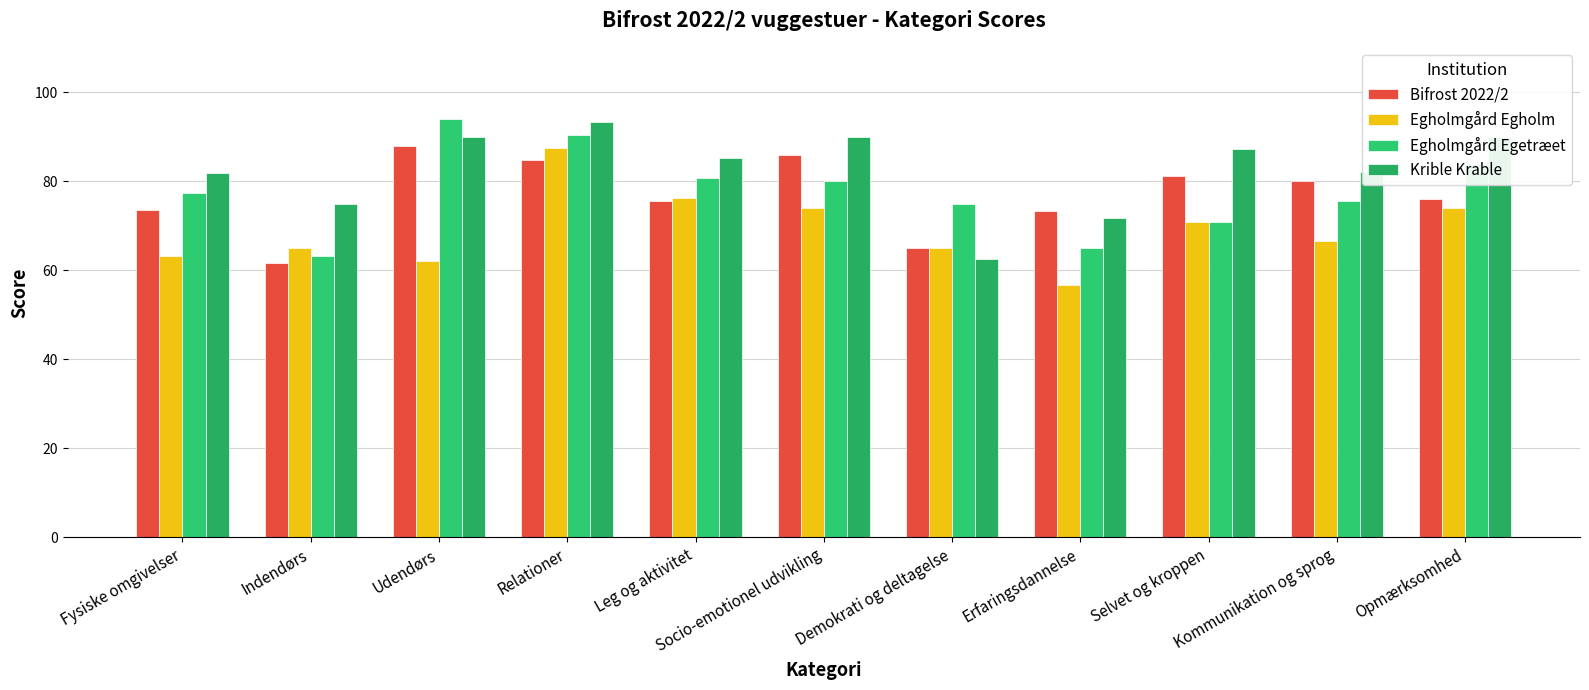

How many data points does each series have?

11